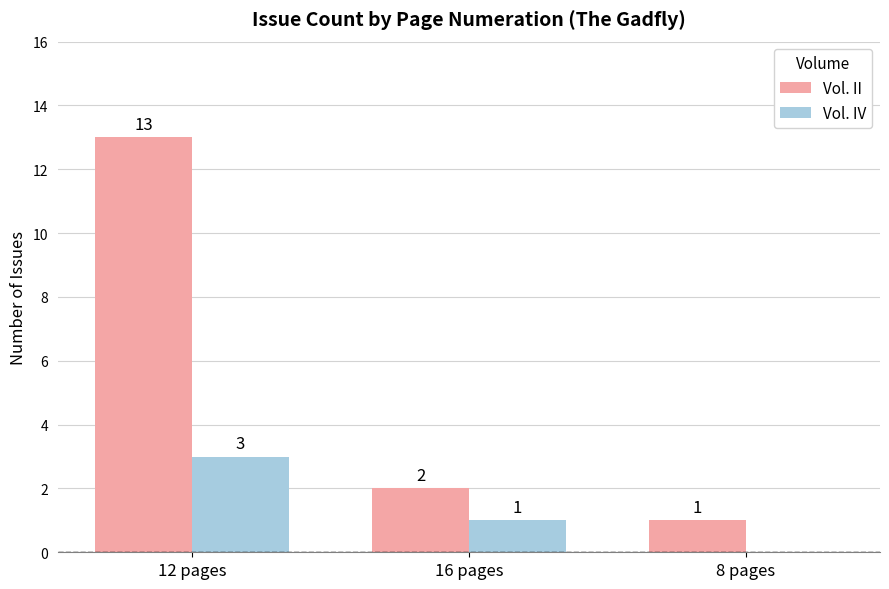

What is the greatest value displayed?

13